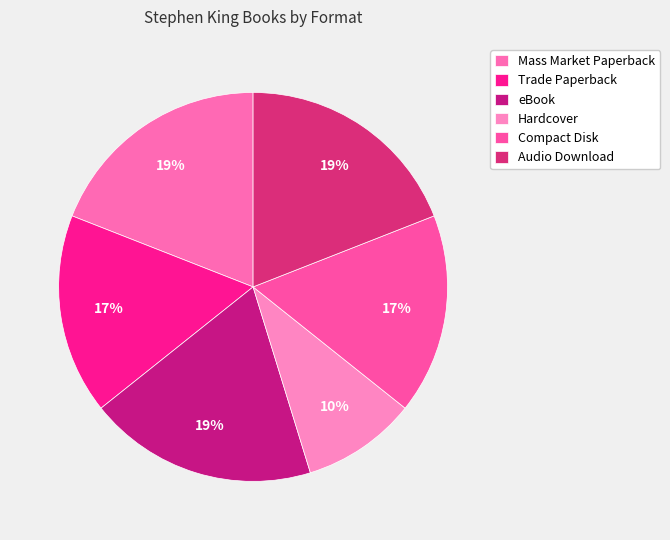

Rank the categories by value from highest to lowest.

Mass Market Paperback, eBook, Audio Download, Trade Paperback, Compact Disk, Hardcover